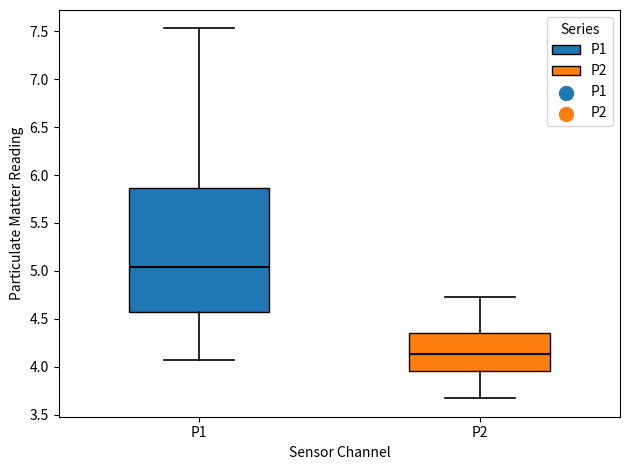

Where does the upper whisker of the box for P2 end on the y-axis? The values are not printed on the chart, so give them approximately, as read against the axis.

4.75